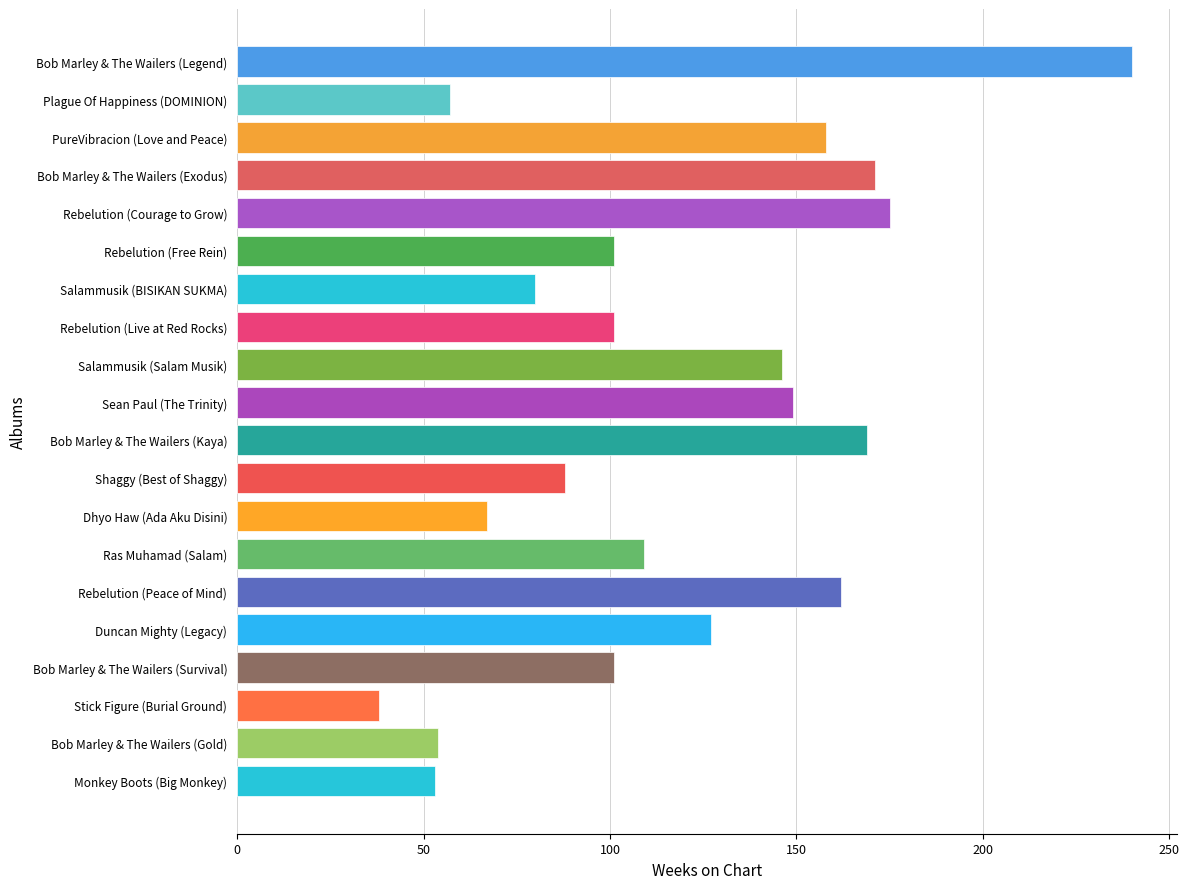

What value does the data have at Rebelution (Courage to Grow), to the nearest 10?

180